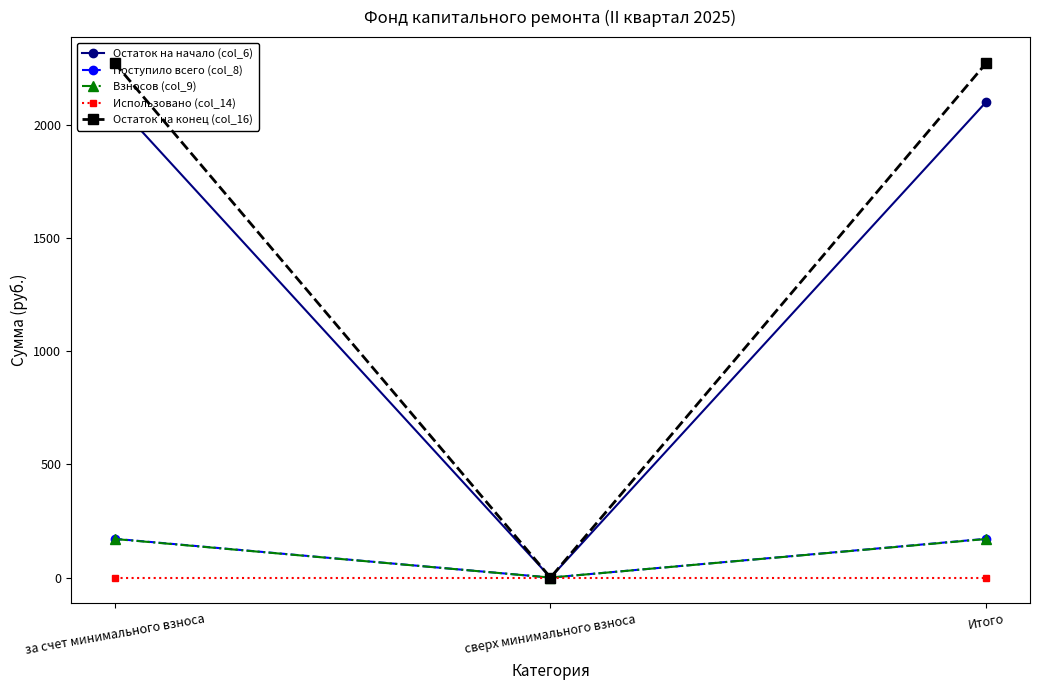

Reading right to left, list all the values displayed in this chart.

Остаток на начало (col_6): Итого=2103.2	сверх минимального взноса=0.0	за счет минимального взноса=2103.2
Поступило всего (col_8): Итого=171.5	сверх минимального взноса=0.0	за счет минимального взноса=171.5
Взносов (col_9): Итого=170.6	сверх минимального взноса=0.0	за счет минимального взноса=170.6
Использовано (col_14): Итого=0.0	сверх минимального взноса=0.0	за счет минимального взноса=0.0
Остаток на конец (col_16): Итого=2274.7	сверх минимального взноса=0.0	за счет минимального взноса=2274.7